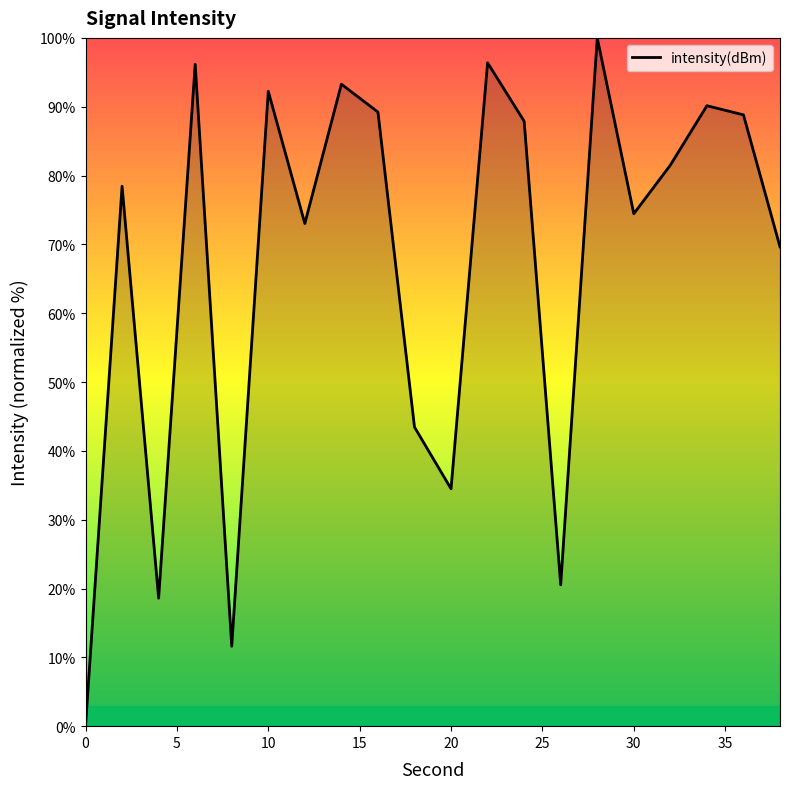

Does the chart have visible grid lines?

No